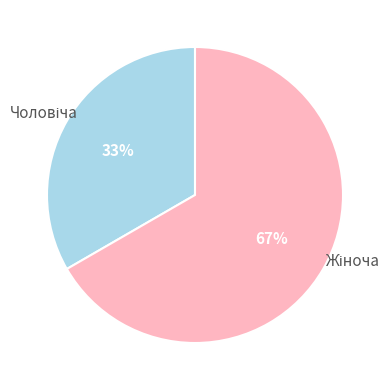

Does any single category account for the majority?

Yes